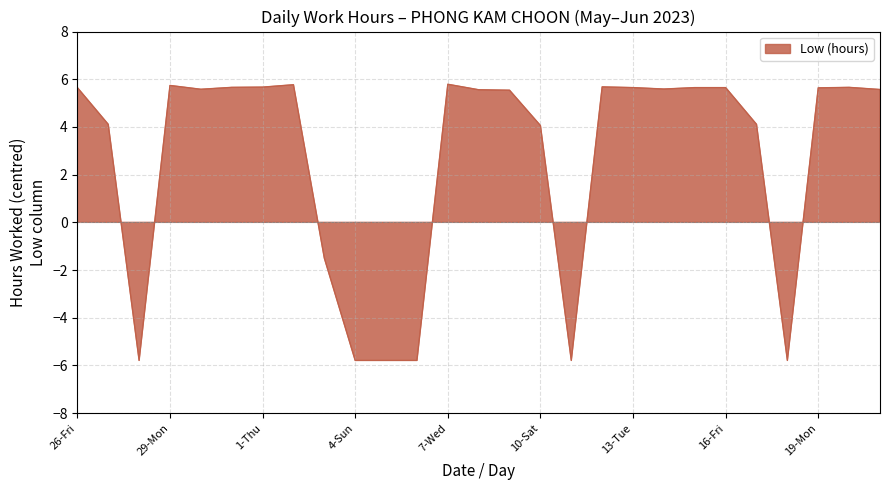

Reading left to right, transcribe all the data shown in this chart.

5.6	4.1	-5.8	5.7	5.6	5.7	5.7	5.8	-1.5	-5.8	-5.8	-5.8	5.8	5.6	5.5	4.1	-5.8	5.7	5.6	5.6	5.6	5.6	4.1	-5.8	5.6	5.7	5.6